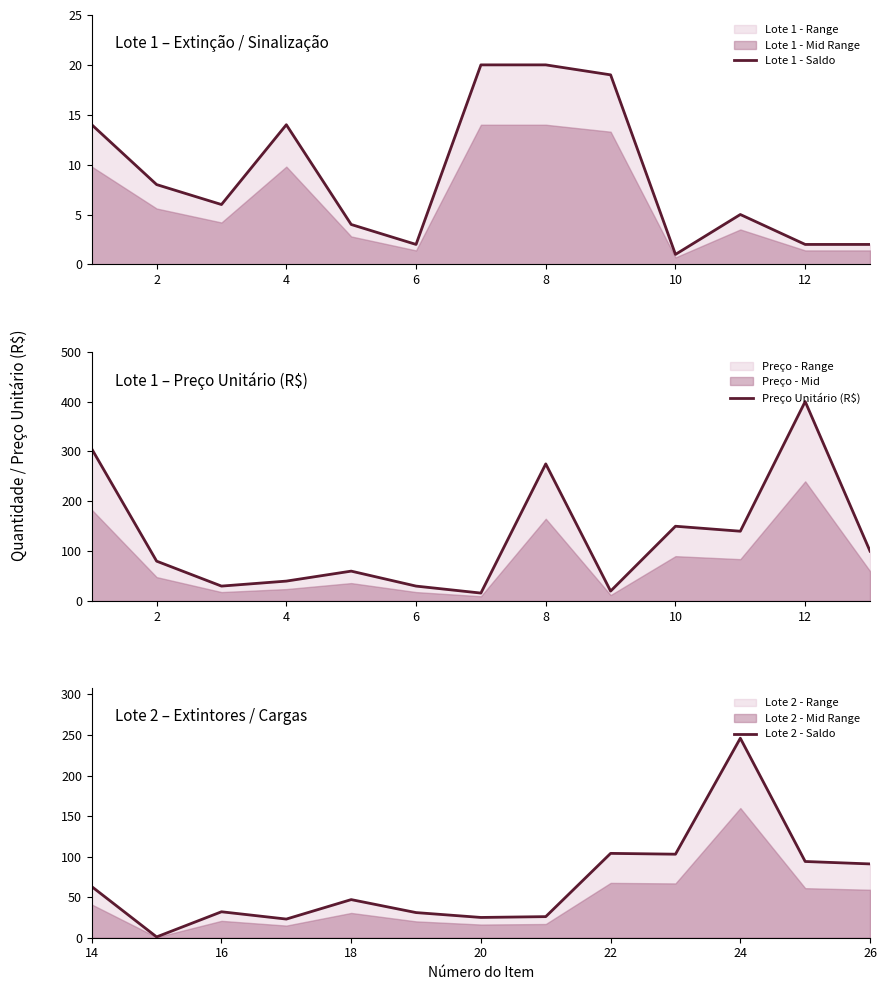

Is it true that Lote 1 - Saldo equals 2 at 6?

True